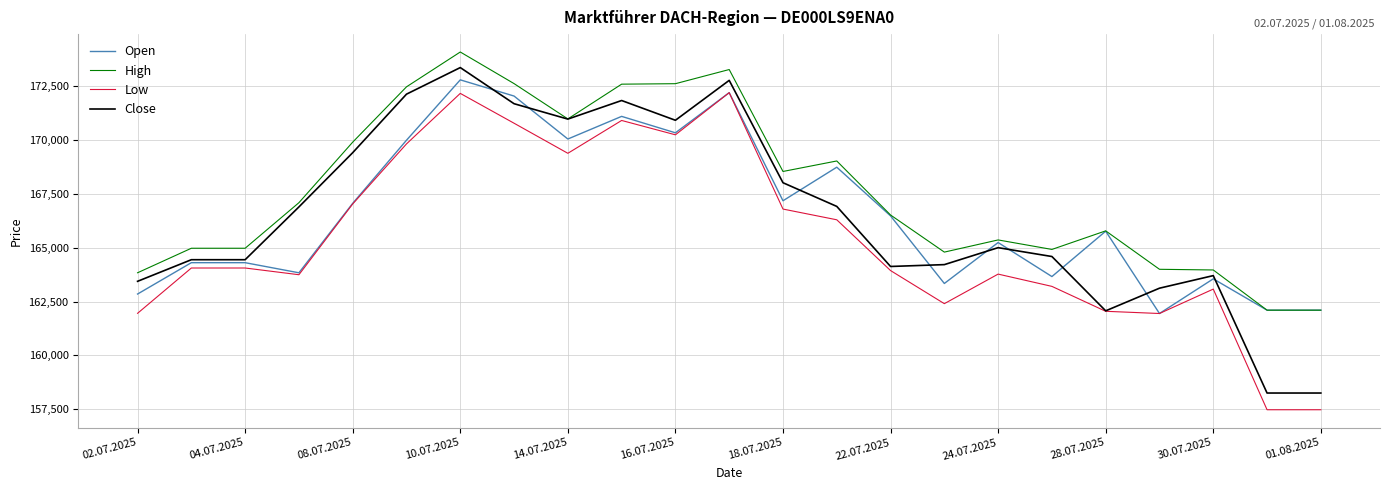

Which series has the largest total across all categories?

High